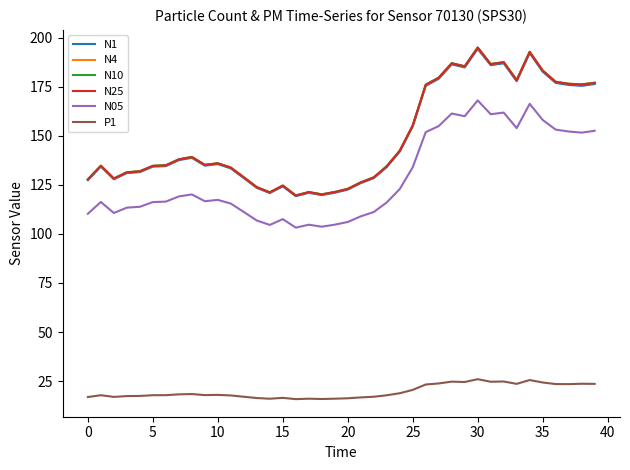

What is the lowest value of the N05 series?

103.2